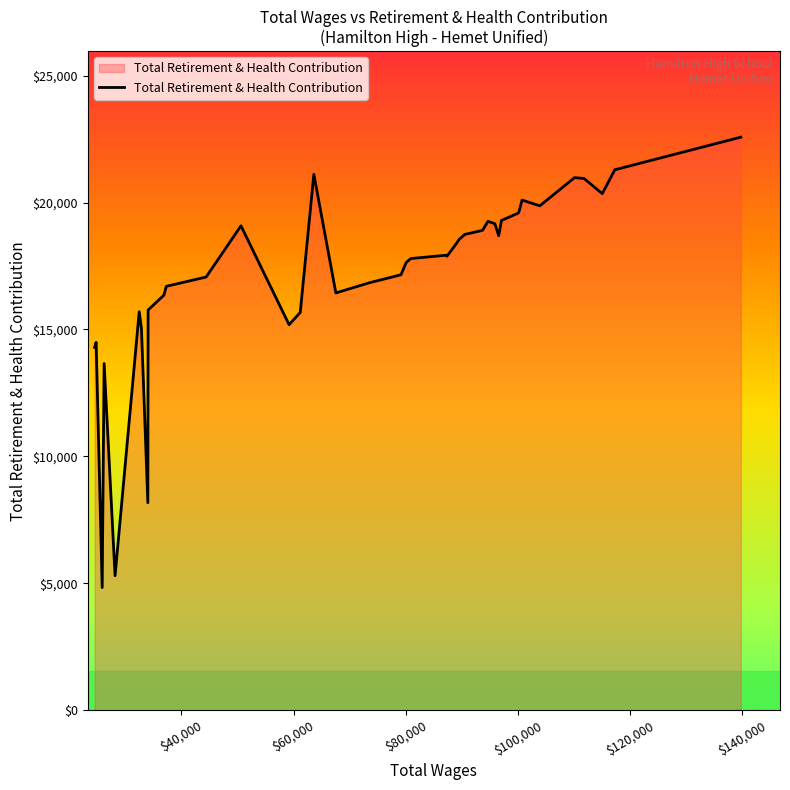

What is the greatest value displayed?

22578